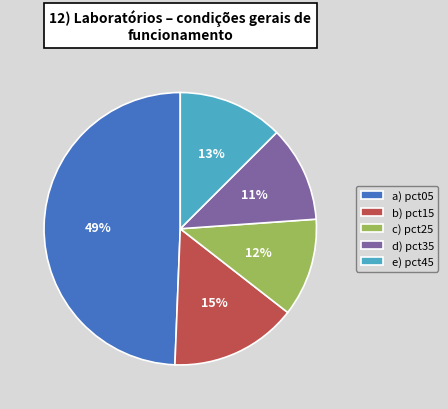

Do a) pct05 and d) pct35 together represent more than half of the pie?

Yes